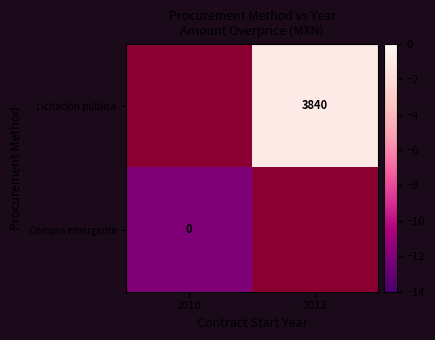

Which has a higher value, 2012 or 2010?

2010